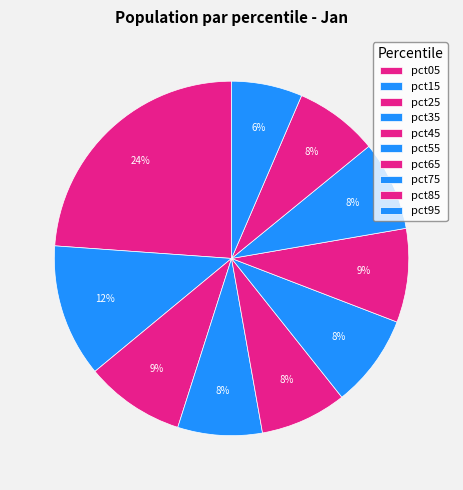

How many segments does this pie chart have?

10